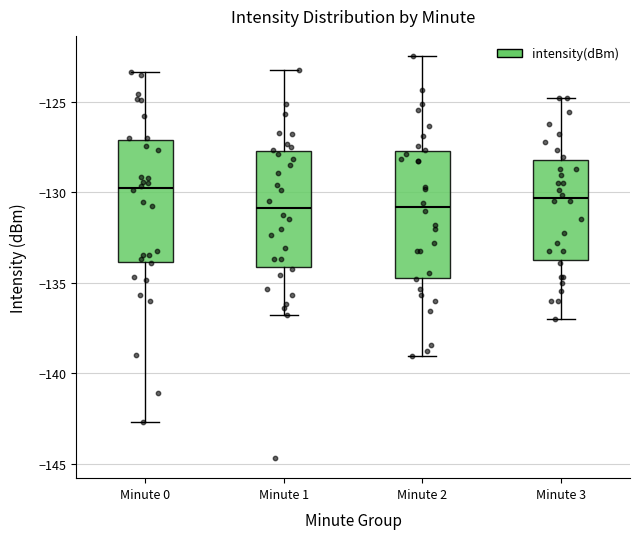

Reading left to right, transcribe this box plot: for each box, give where its median line is, the range the box spans, and where its two whiskers end, as read against the y-axis. The values are not printed on the chart, so give them approximately, as read against the axis.

Minute 0: median -129.5, box -134.0 to -127.0, whiskers -142.5 to -123.5
Minute 1: median -131.0, box -134.0 to -127.5, whiskers -137.0 to -123.0
Minute 2: median -131.0, box -134.5 to -127.5, whiskers -139.0 to -122.5
Minute 3: median -130.5, box -133.5 to -128.0, whiskers -137.0 to -125.0